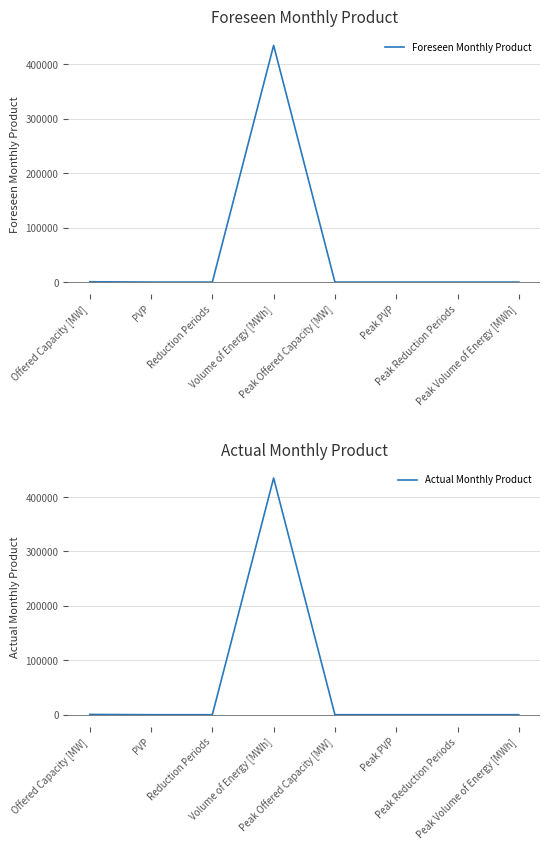

Does the chart display data point markers on the line(s)?

No